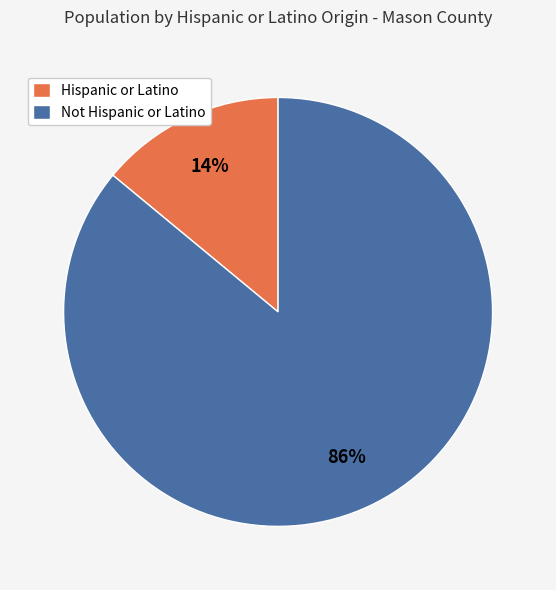

What percentage is the Hispanic or Latino slice, to the nearest percent?

14%